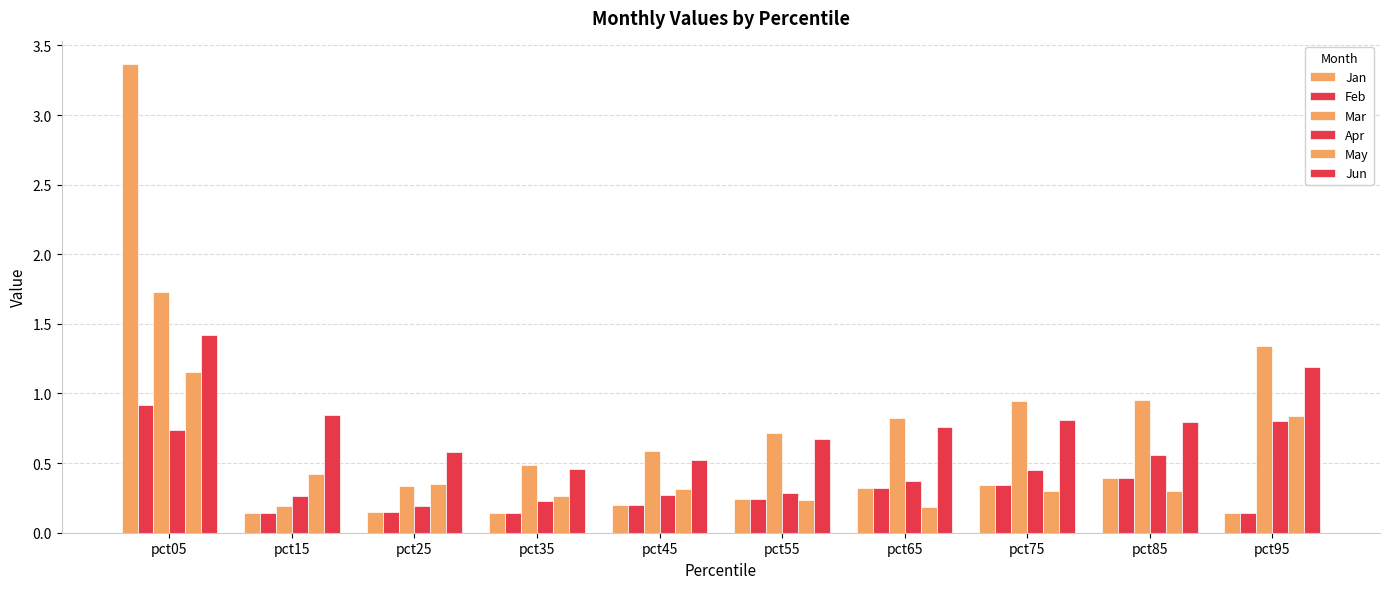

Rank the categories by Jun value from highest to lowest.

pct05, pct95, pct15, pct75, pct85, pct65, pct55, pct25, pct45, pct35